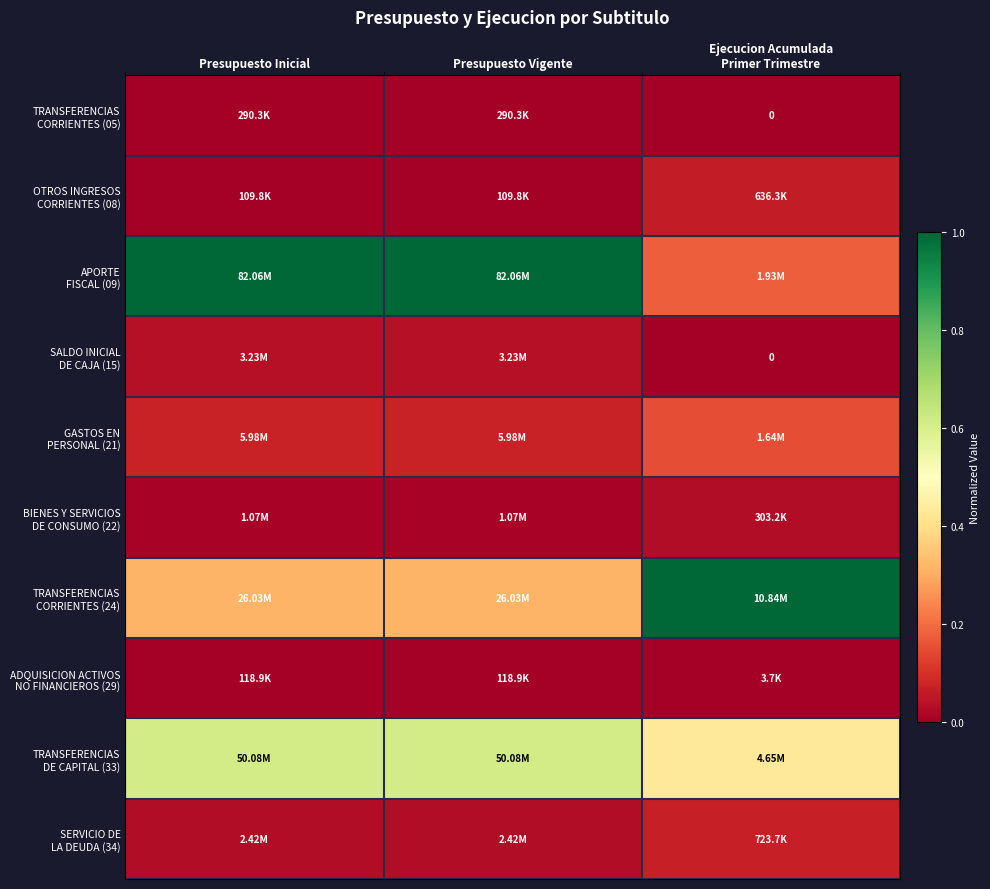

What is the minimum value for GASTOS EN PERSONAL (21)?

0.1